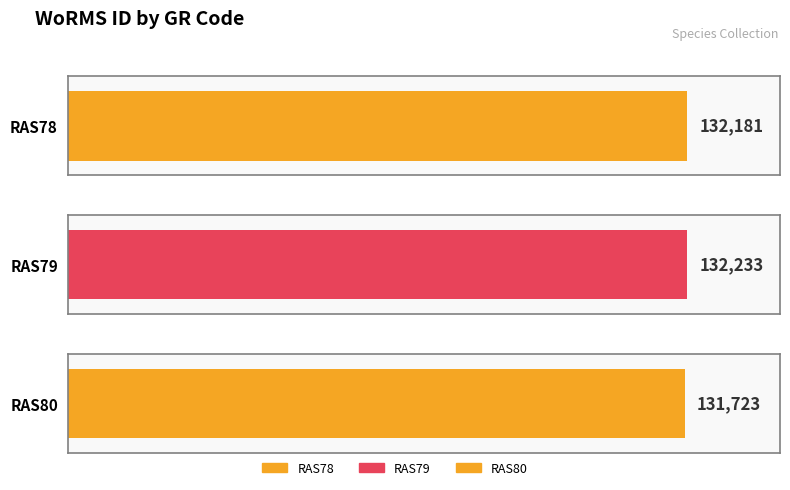

How many values are between 131723 and 132233?

3